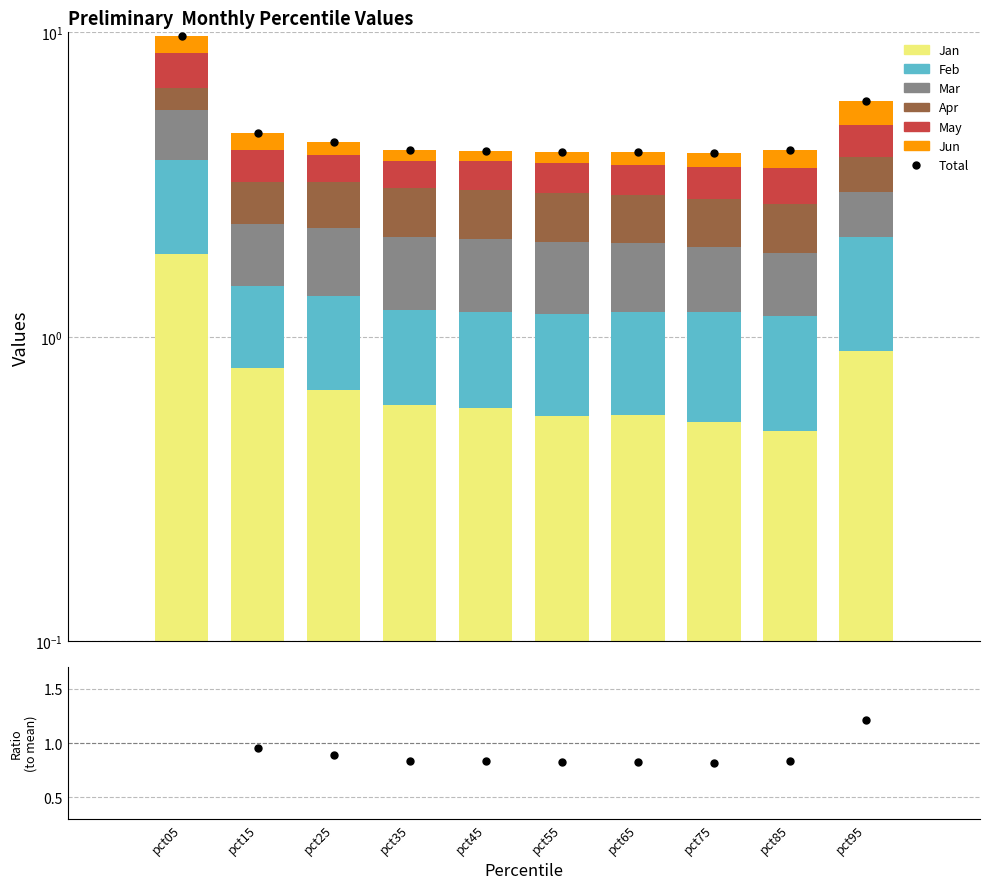

What is the total value across all series at pct55?

4.0